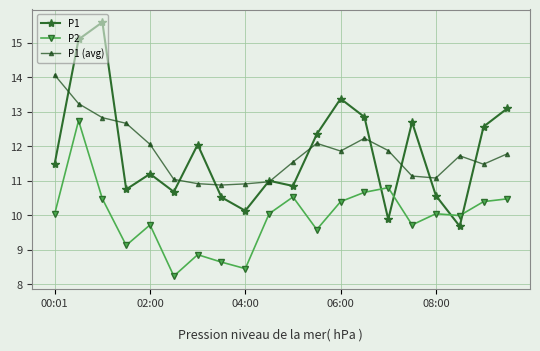

True or false: P1 (avg) and P1 cross at least once.

True